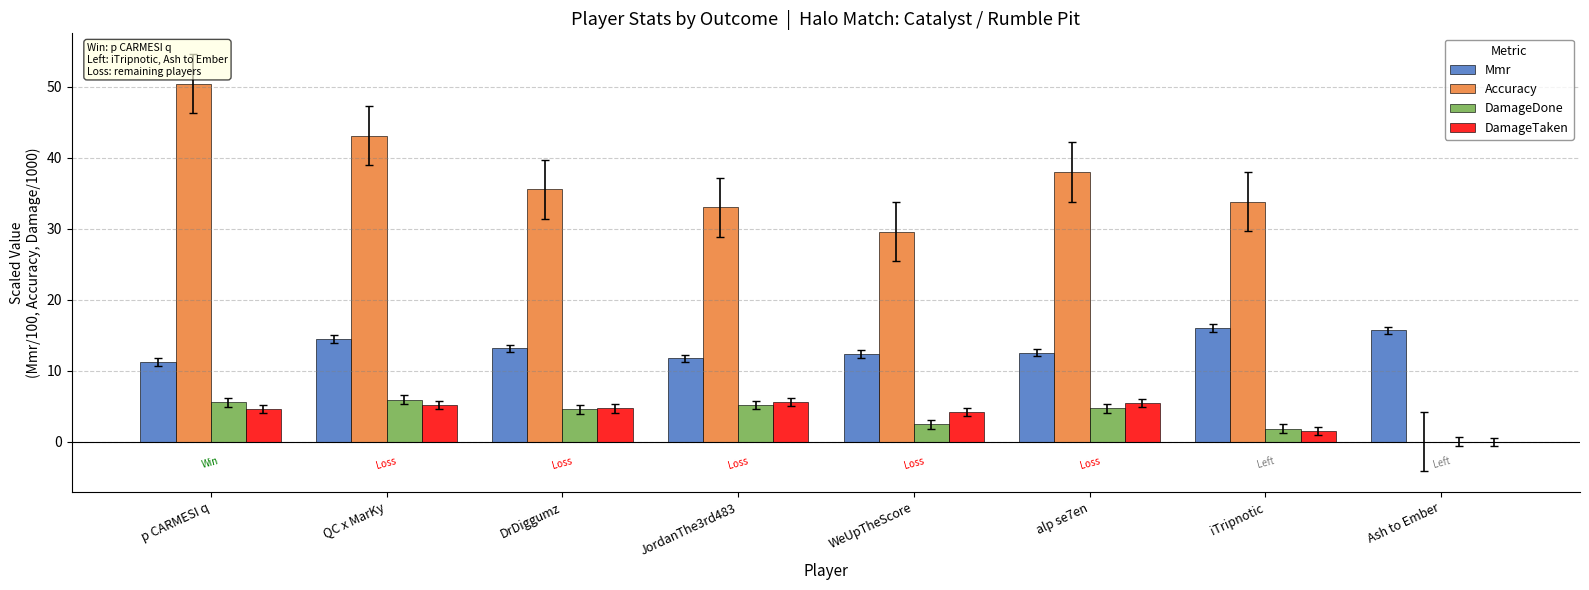

Where is DamageTaken nearest to the value 2?

iTripnotic